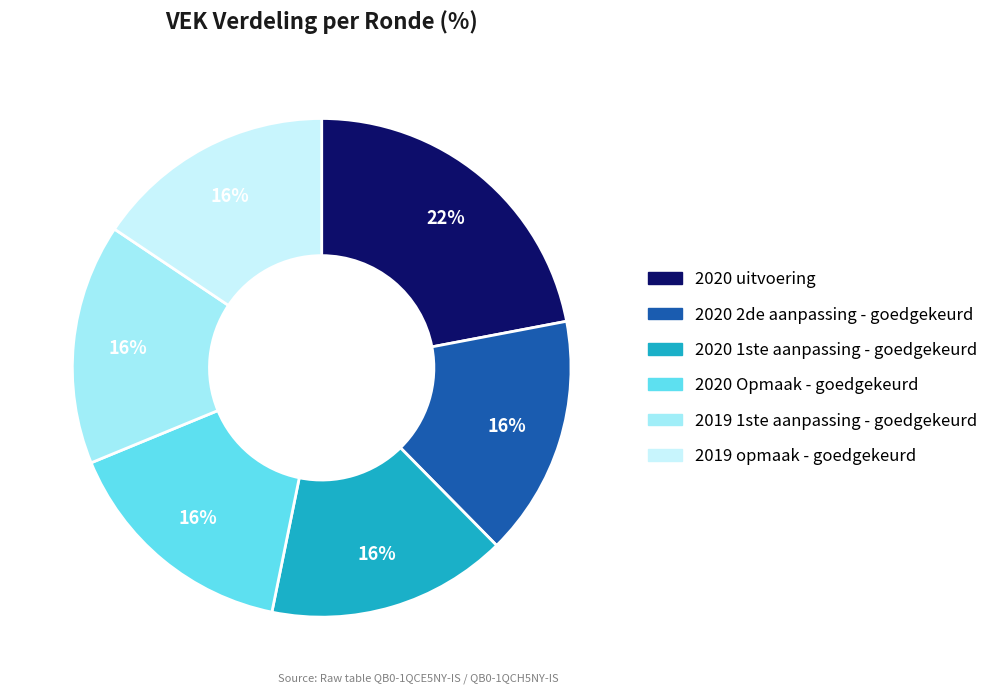

How many segments does this pie chart have?

6